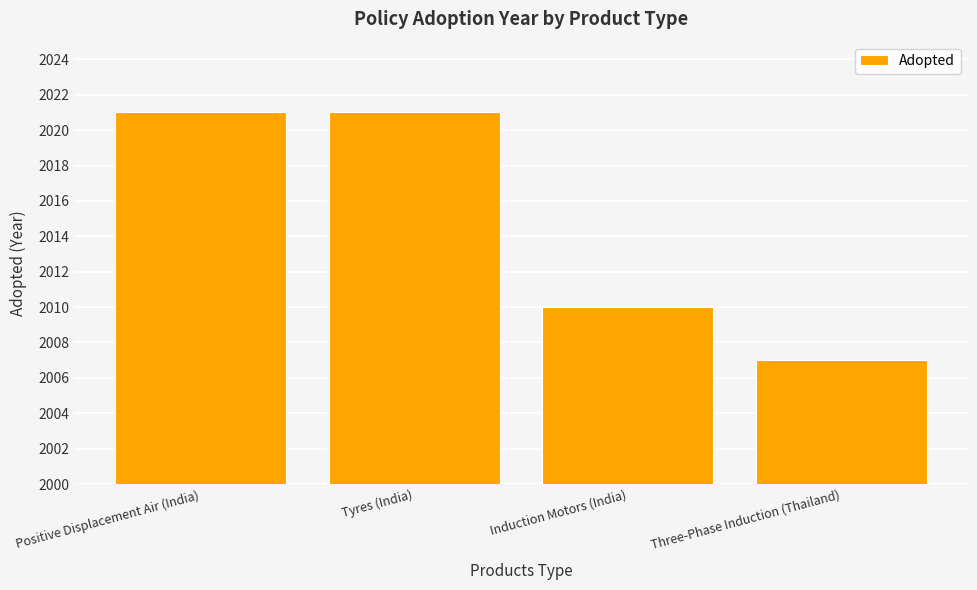

Reading right to left, transcribe all the data shown in this chart.

Three-Phase Induction (Thailand)=2007	Induction Motors (India)=2010	Tyres (India)=2021	Positive Displacement Air (India)=2021